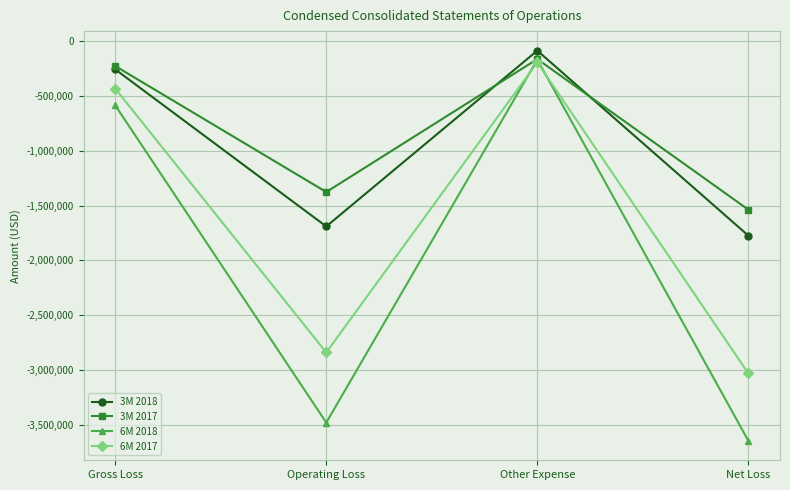

Which series changed the most between Gross Loss and Operating Loss?

6M 2018